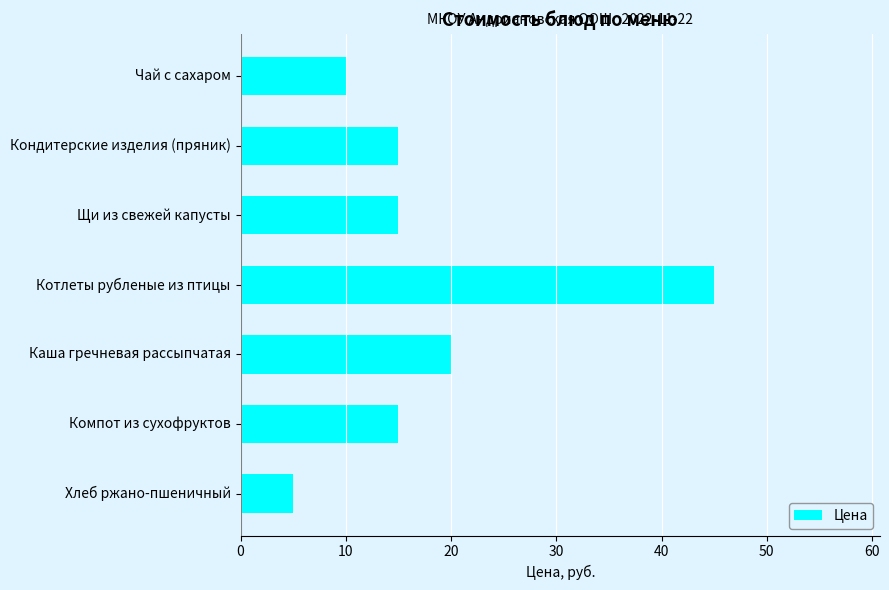

How many data points does each series have?

7